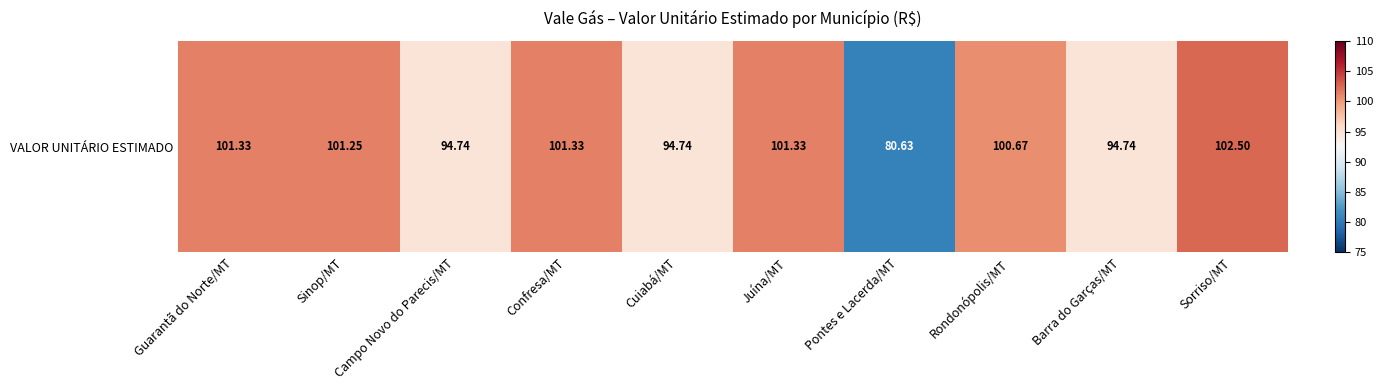

Is it true that the value at Campo Novo do Parecis/MT is 94.7?

True